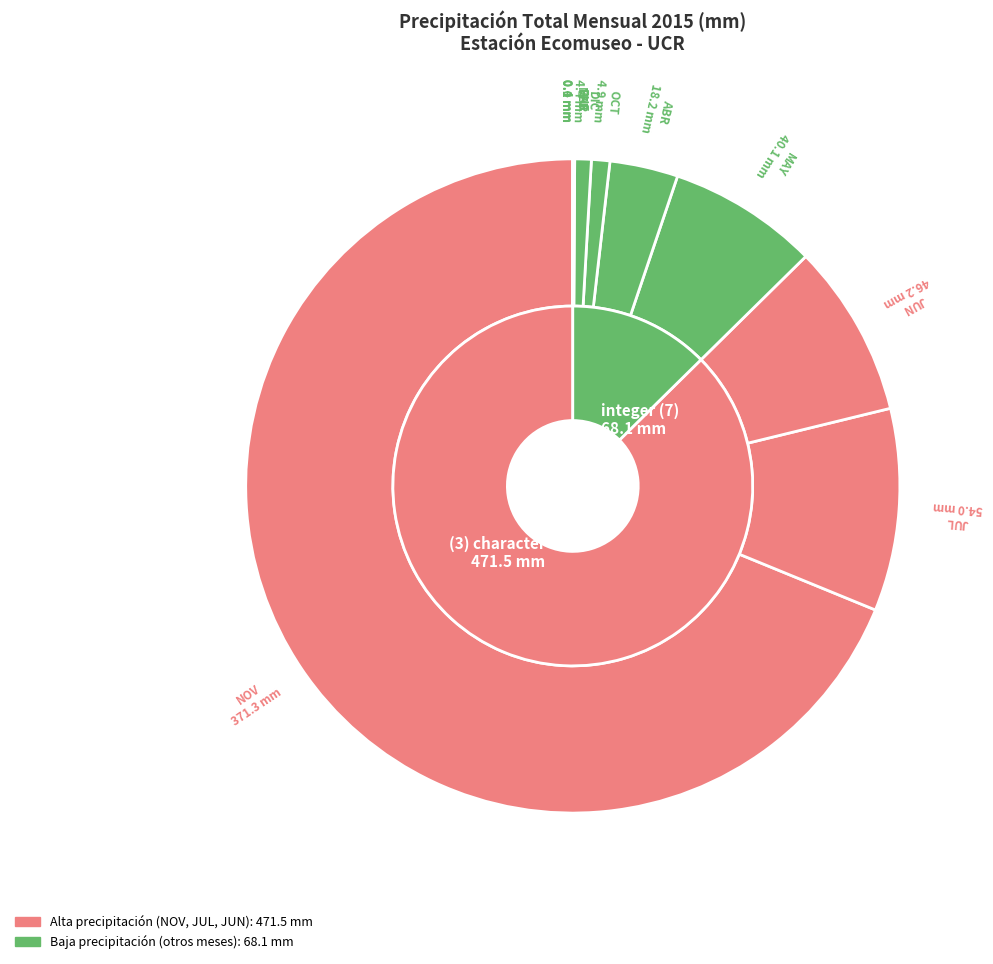

Is there any slice that represents more than half of the pie?

Yes